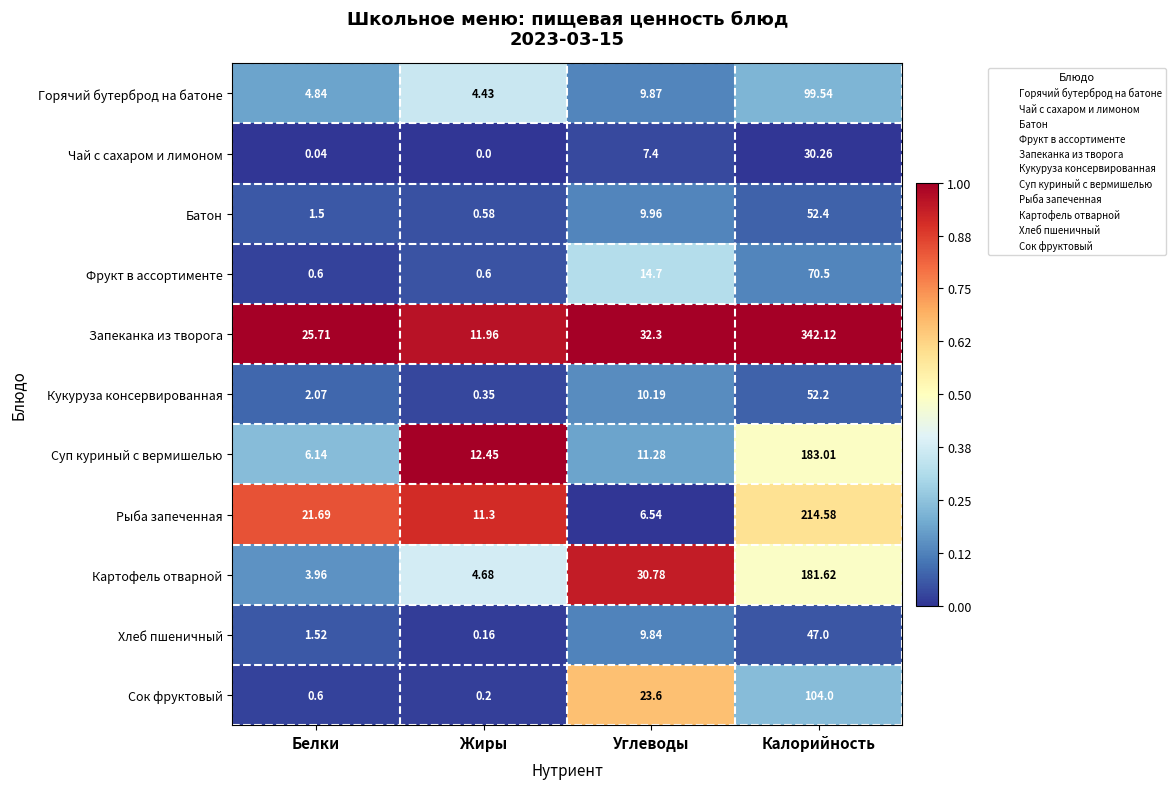

Which series changed the most between Белки and Углеводы?

Картофель отварной